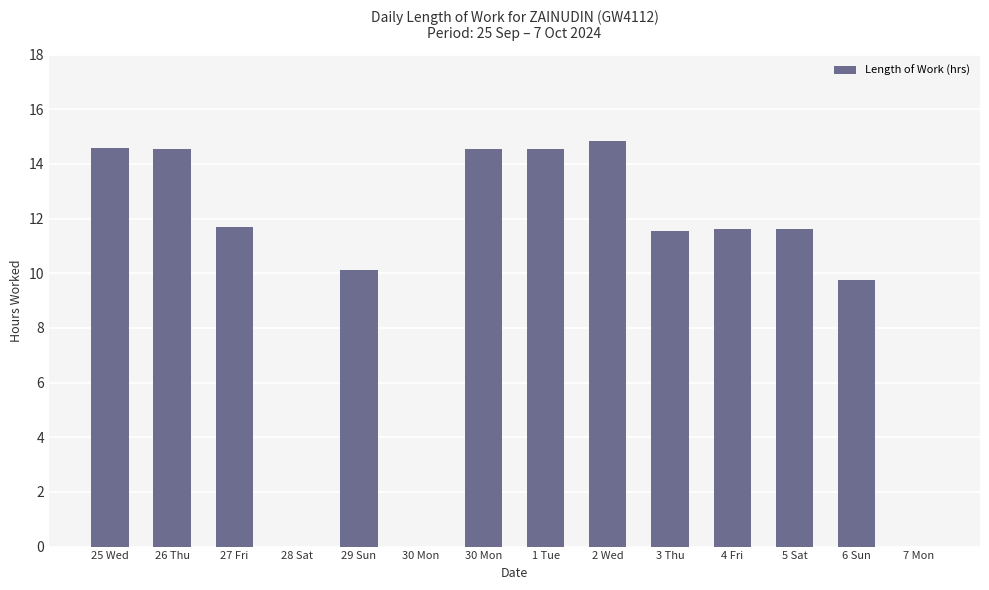

Rank the categories by value from lowest to highest.

28 Sat, 30 Mon, 7 Mon, 6 Sun, 29 Sun, 3 Thu, 5 Sat, 4 Fri, 27 Fri, 26 Thu, 30 Mon, 1 Tue, 25 Wed, 2 Wed